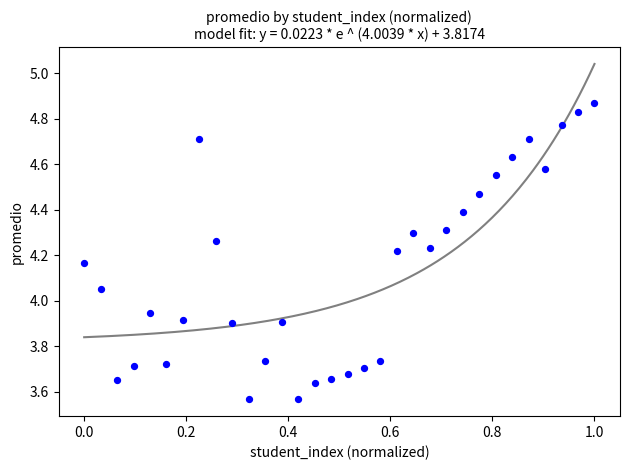

What is the range of Y values (max minus min)?

1.3